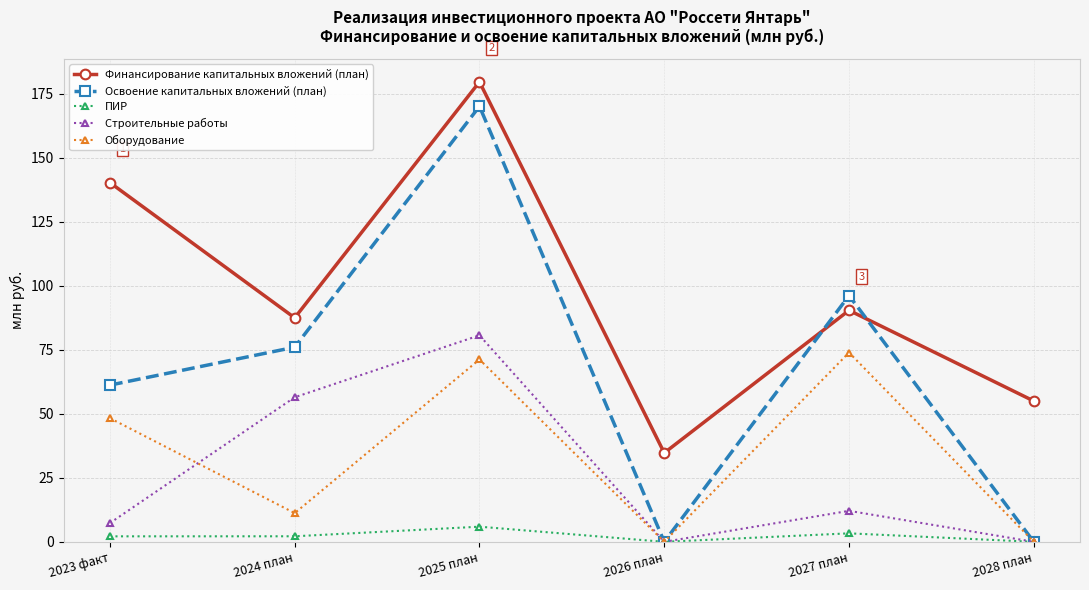

True or false: Освоение капитальных вложений (план) has a value of 116.8 at 2028 план.

False